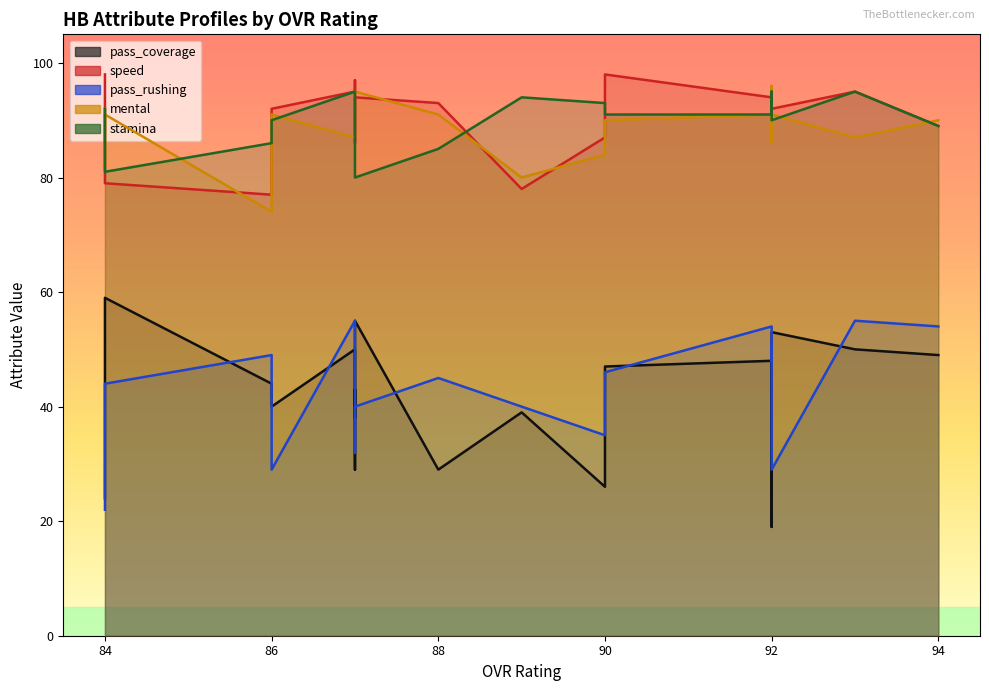

True or false: speed has more than 1 points higher than both neighbors.

True